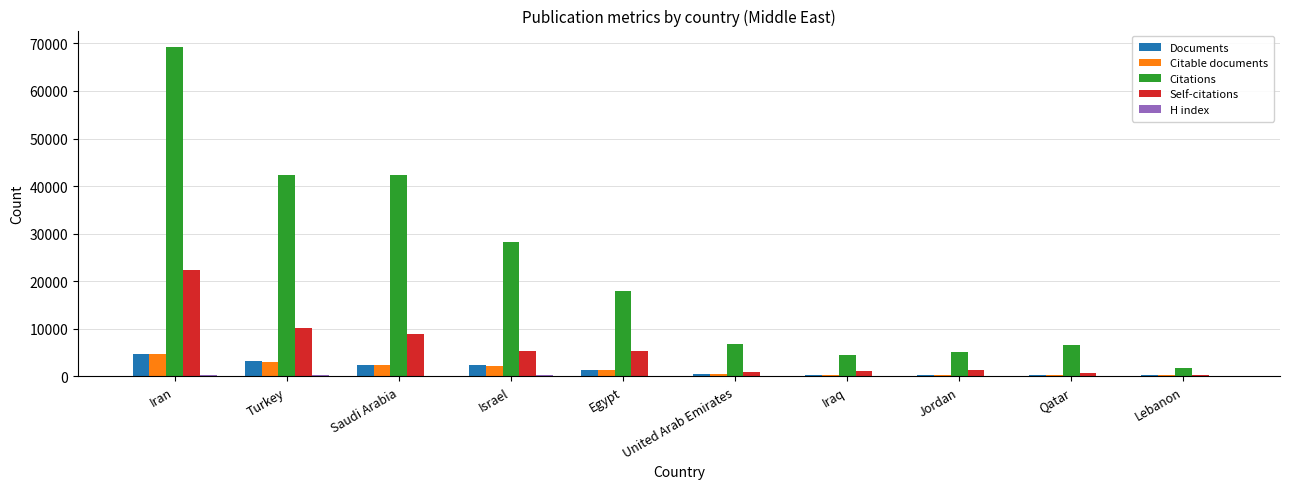

Is the value of Documents at Lebanon greater than the value of Self-citations at Turkey?

No